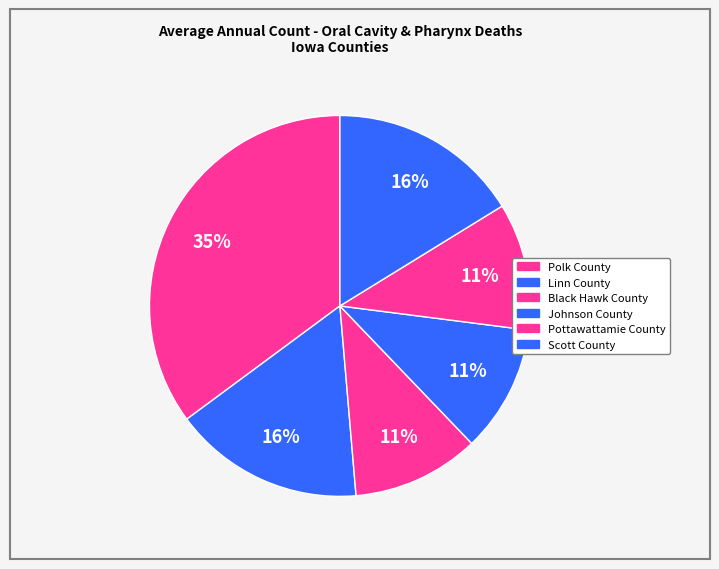

Rank the categories by value from lowest to highest.

Black Hawk County, Johnson County, Pottawattamie County, Linn County, Scott County, Polk County